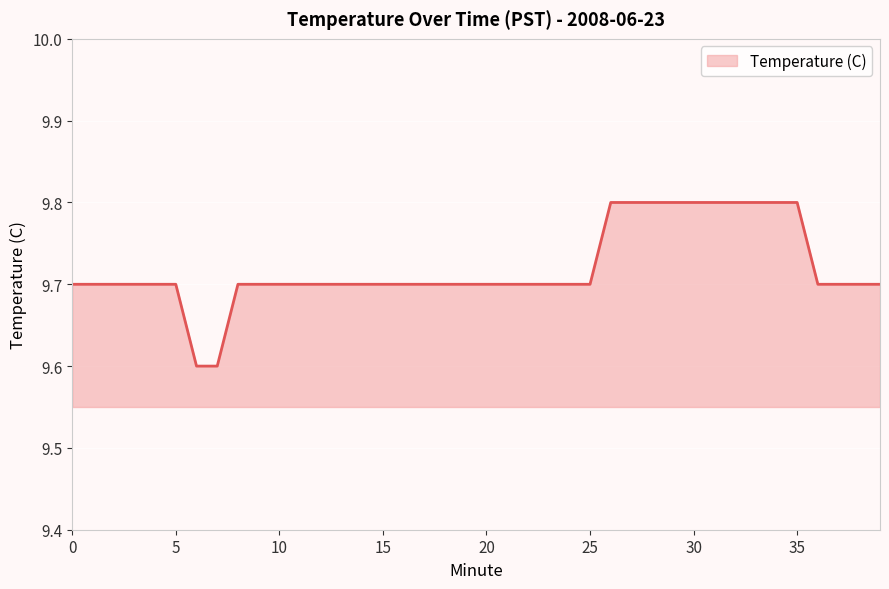

What is the maximum value shown in the chart?

9.8